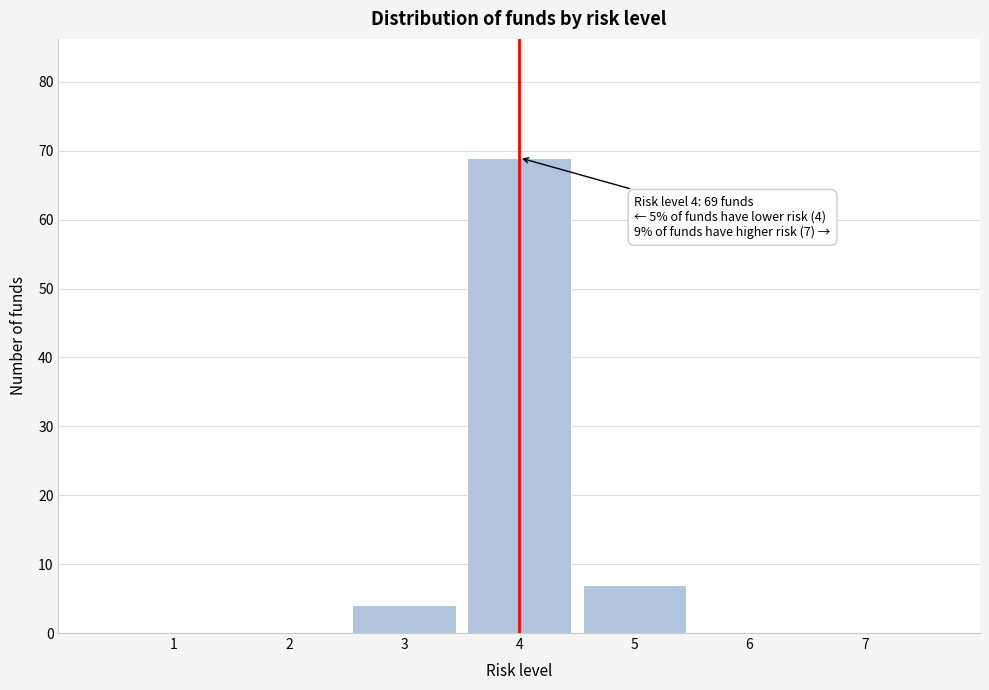

Which range on the x-axis has the tallest bar?

3.5 to 4.5